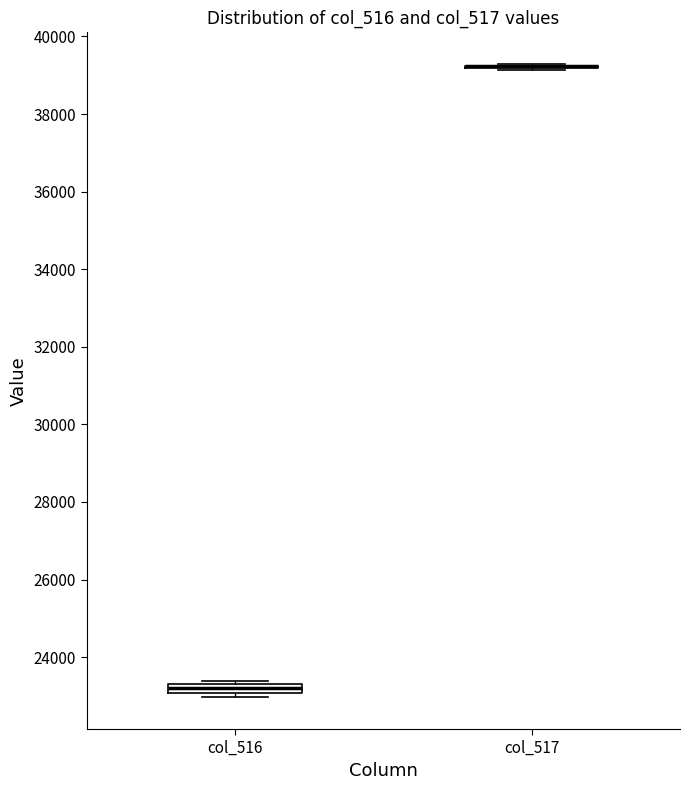

Where is the lower edge of the box for col_516 on the y-axis? The values are not printed on the chart, so give them approximately, as read against the axis.

23000